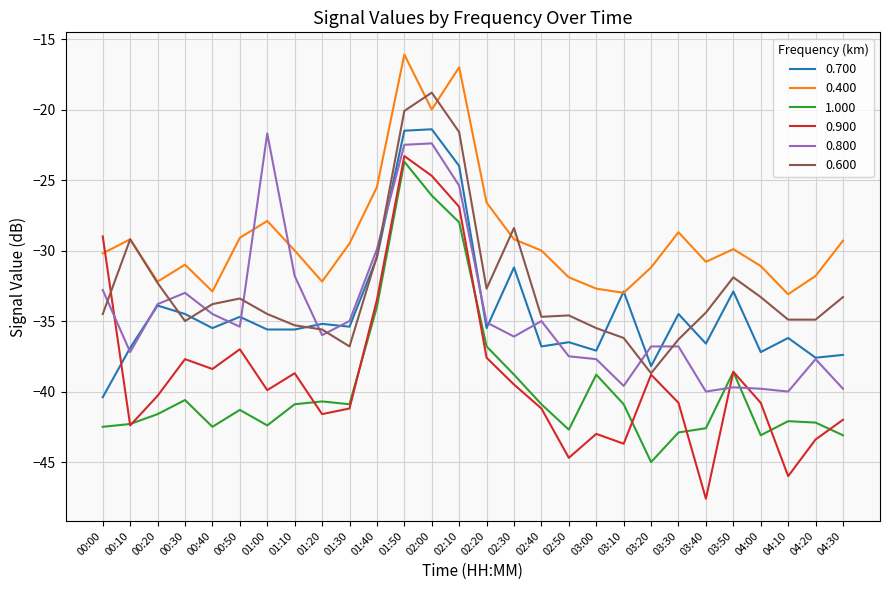

What is the maximum value shown in the chart?

-16.1